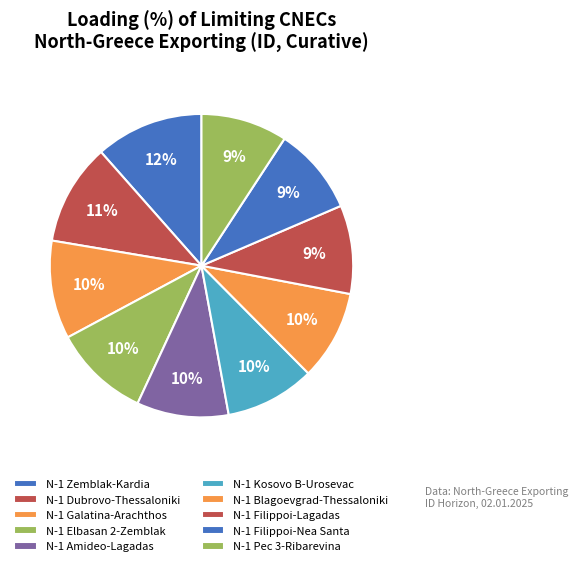

To the nearest percent, what is the average slice percentage?

10%